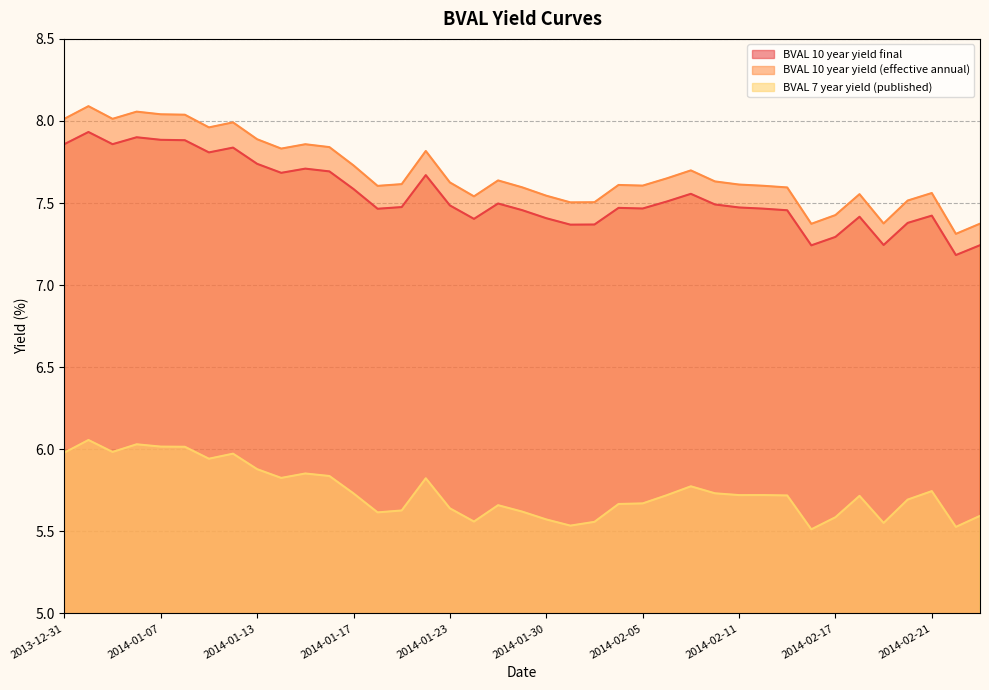

Reading left to right, extract all data points from this chart.

BVAL 10 year yield final: 7.9	7.9	7.9	7.9	7.9	7.9	7.8	7.8	7.7	7.7	7.7	7.7	7.6	7.5	7.5	7.7	7.5	7.4	7.5	7.5	7.4	7.4	7.4	7.5	7.5	7.5	7.6	7.5	7.5	7.5	7.5	7.2	7.3	7.4	7.2	7.4	7.4	7.2	7.2
BVAL 10 year yield (effective annual): 8.0	8.1	8.0	8.1	8.0	8.0	8.0	8.0	7.9	7.8	7.9	7.8	7.7	7.6	7.6	7.8	7.6	7.5	7.6	7.6	7.5	7.5	7.5	7.6	7.6	7.7	7.7	7.6	7.6	7.6	7.6	7.4	7.4	7.6	7.4	7.5	7.6	7.3	7.4
BVAL 7 year yield (published): 6.0	6.1	6.0	6.0	6.0	6.0	5.9	6.0	5.9	5.8	5.9	5.8	5.7	5.6	5.6	5.8	5.6	5.6	5.7	5.6	5.6	5.5	5.6	5.7	5.7	5.7	5.8	5.7	5.7	5.7	5.7	5.5	5.6	5.7	5.6	5.7	5.7	5.5	5.6